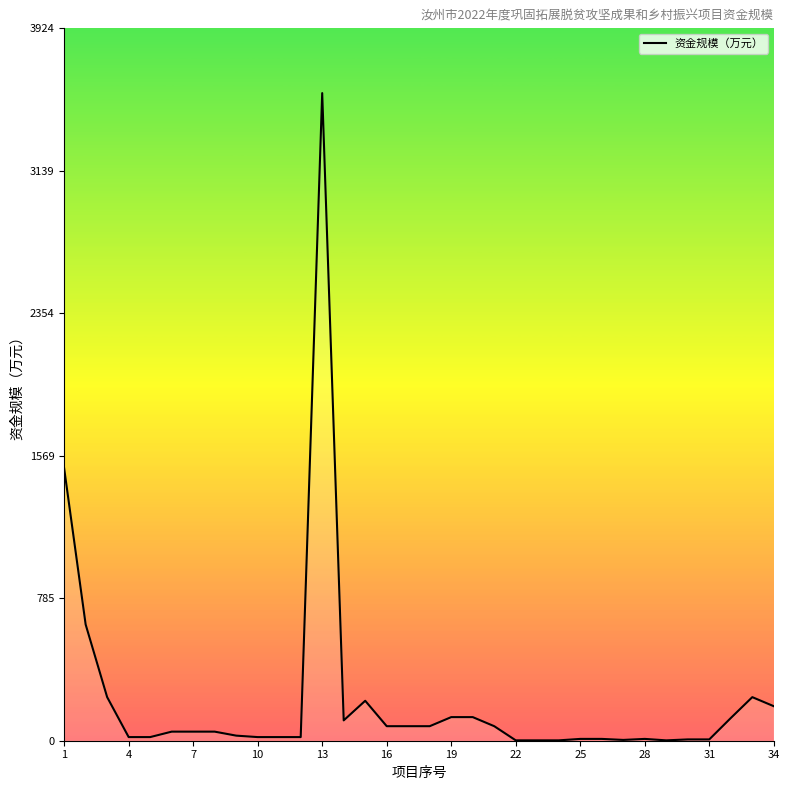

What is the difference between the maximum and minimum values?

3565.0